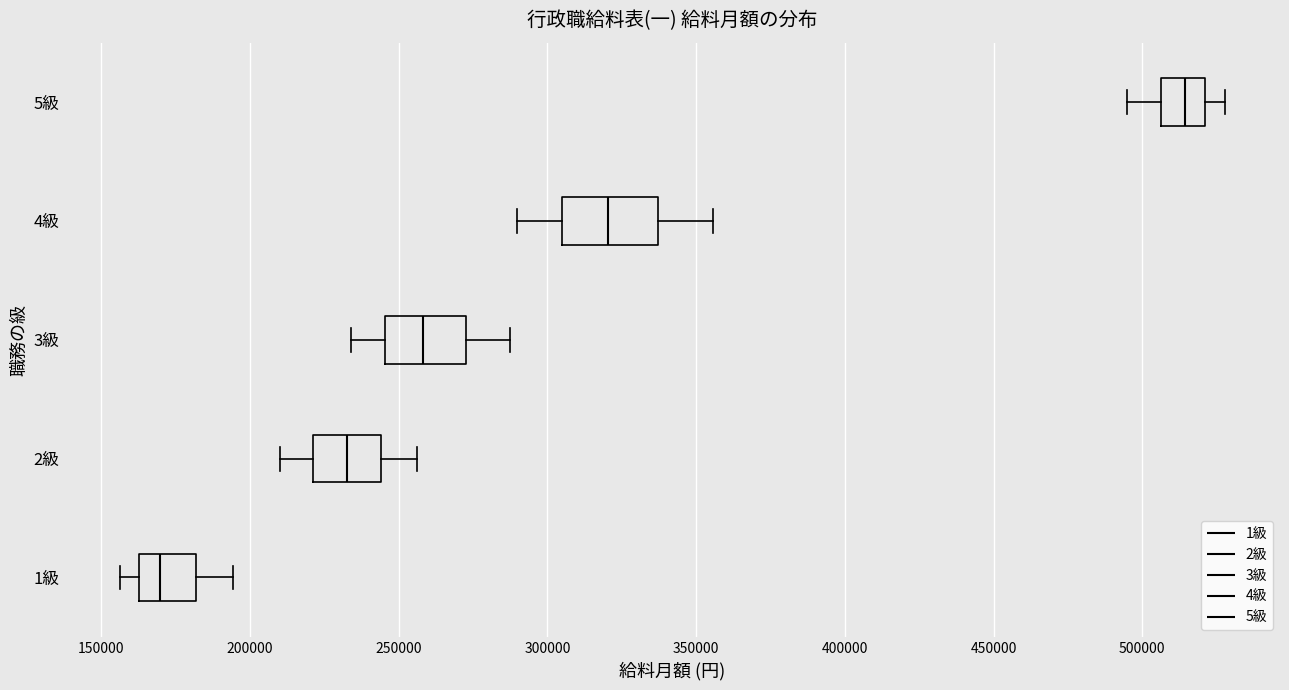

Where is the right edge of the box for 3級 on the x-axis? The values are not printed on the chart, so give them approximately, as read against the axis.

275000